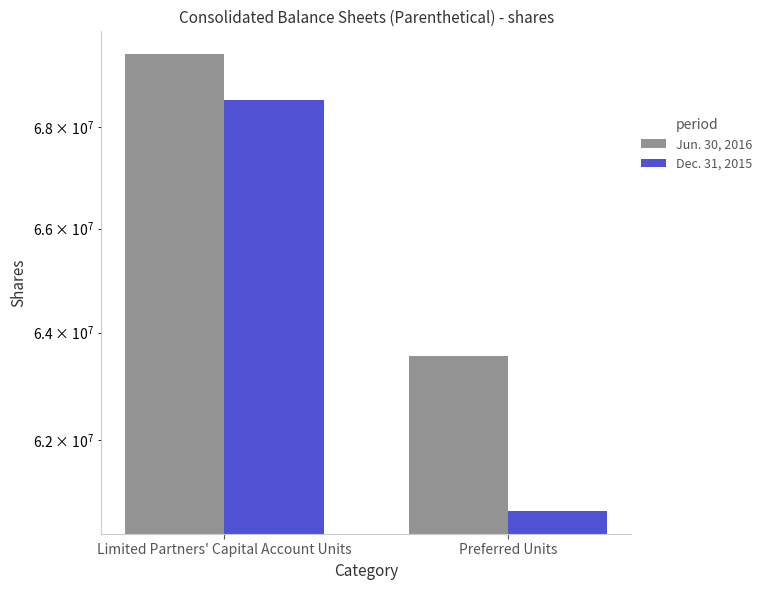

What is the average value of the Jun. 30, 2016 series?

66523579